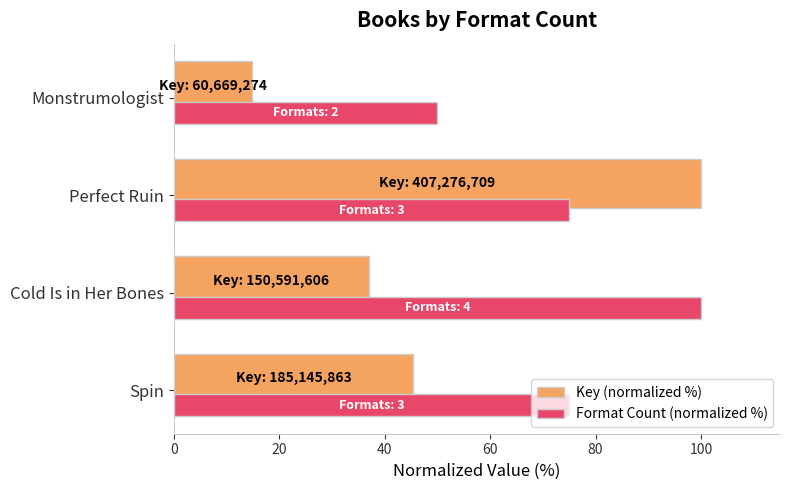

What is the sum of all Key (normalized %) values?

197.3